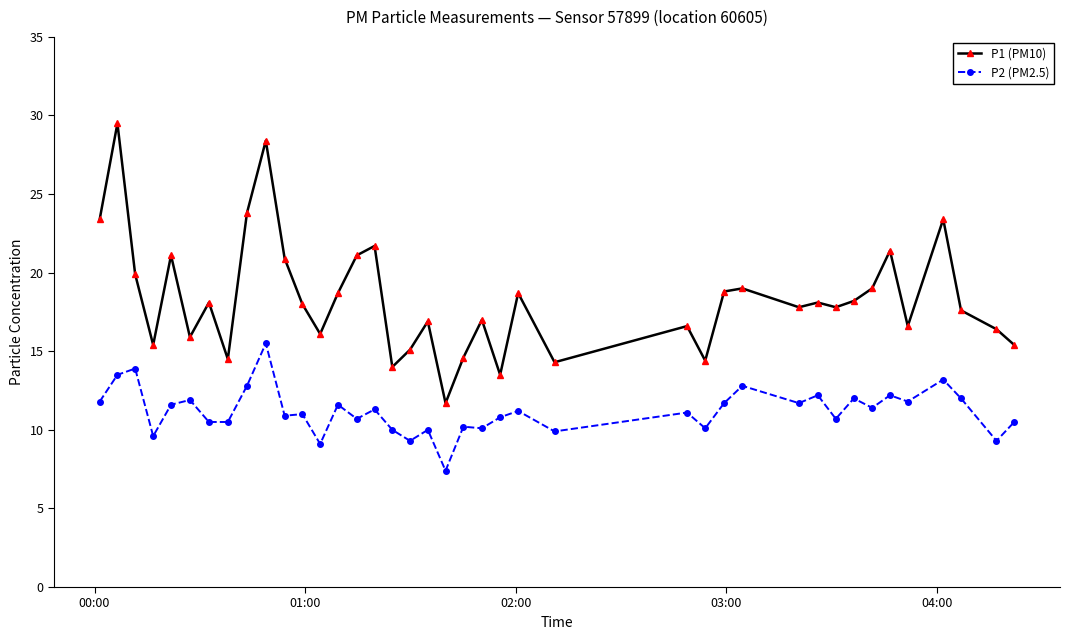

What is the lowest value of the P2 (PM2.5) series?

7.4